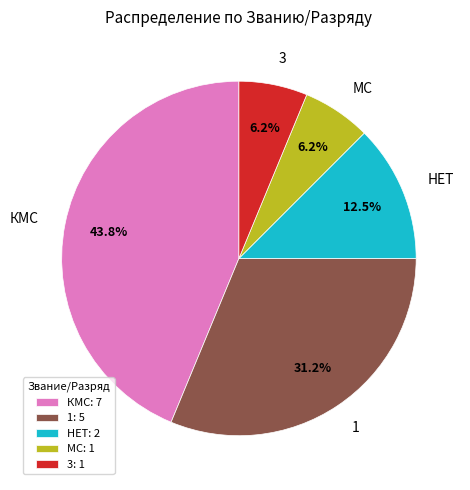

What portion of the pie excludes 1?

68.8%